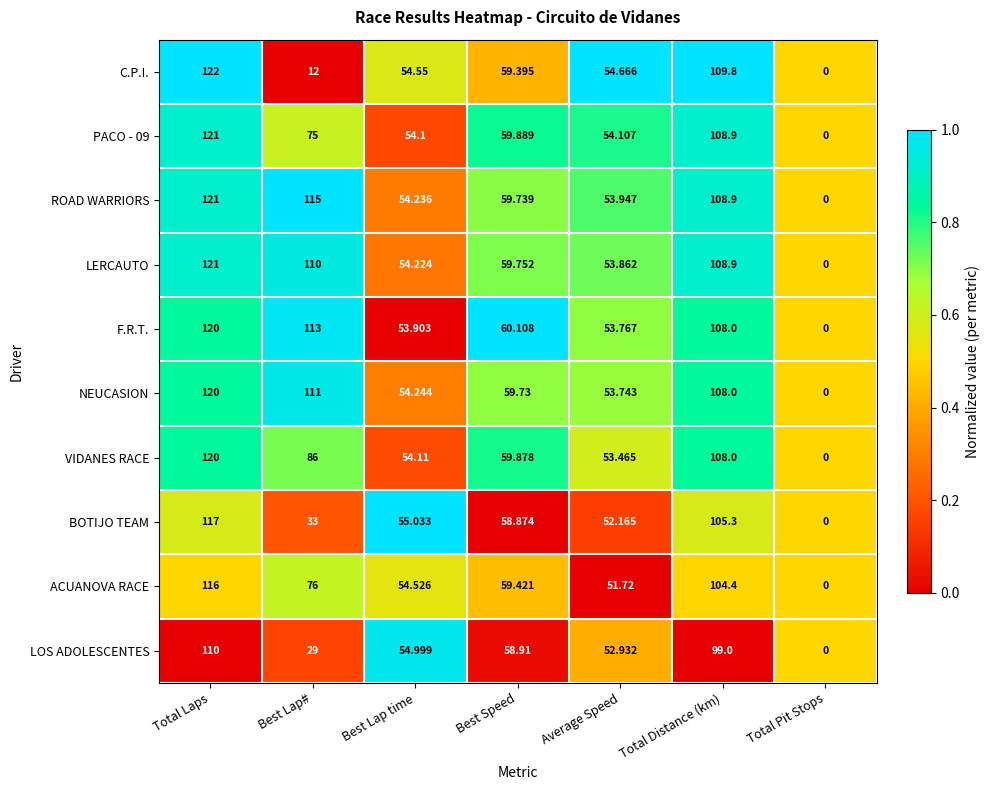

How many data points does each series have?

7